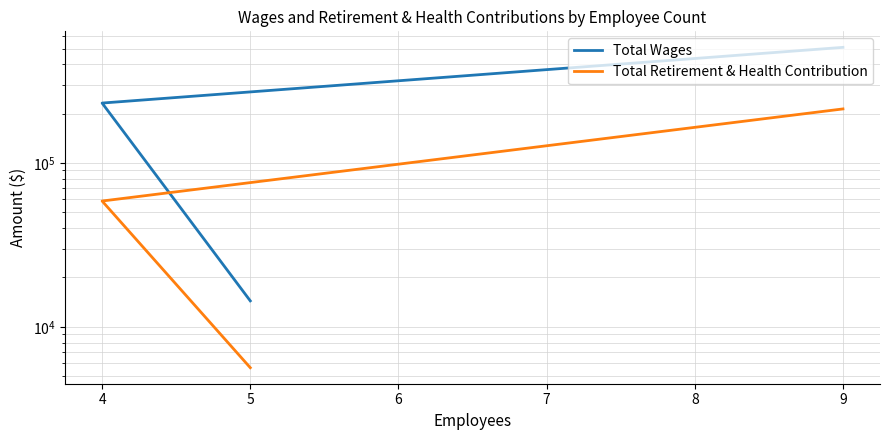

Which series has the largest total across all categories?

Total Wages